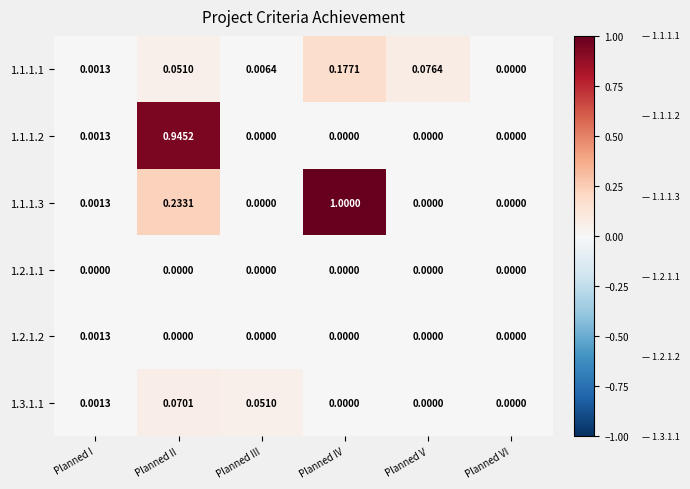

Is the value of 1.1.1.3 at Planned V greater than the value of 1.1.1.2 at Planned II?

No